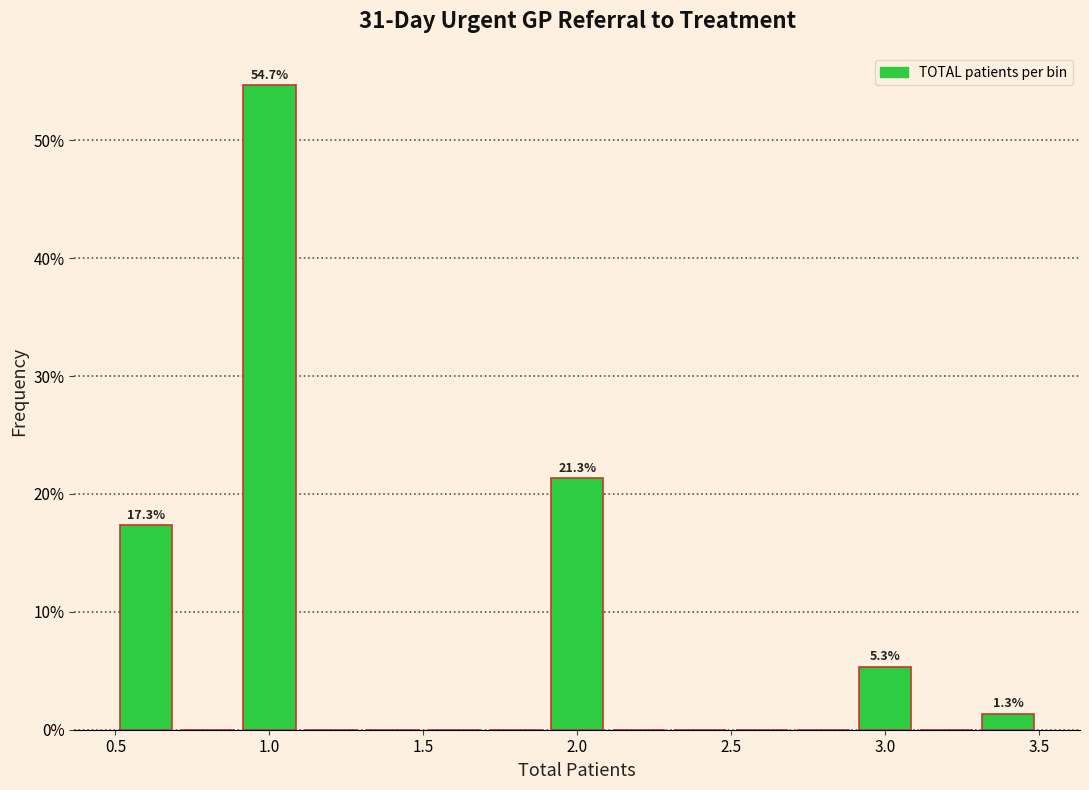

Which range on the x-axis has the tallest bar?

0.9 to 1.1